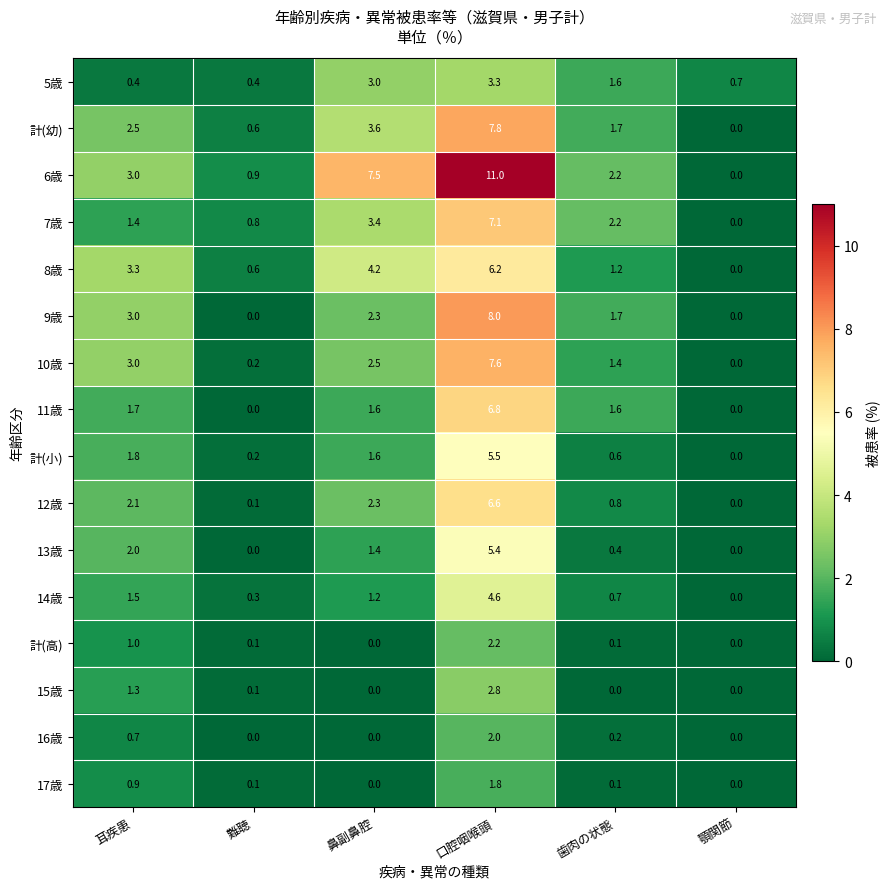

What is the total value across all series at 耳疾患?

29.6